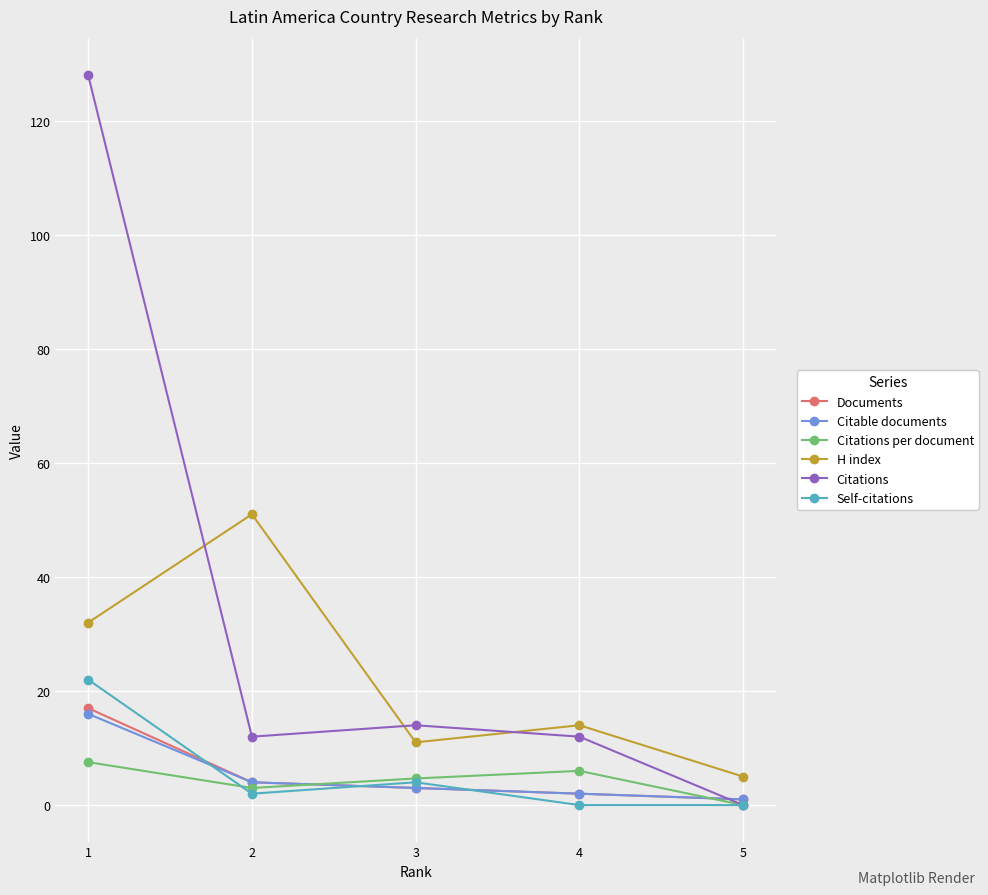

How many Citations per document values are between 3 and 6?

3